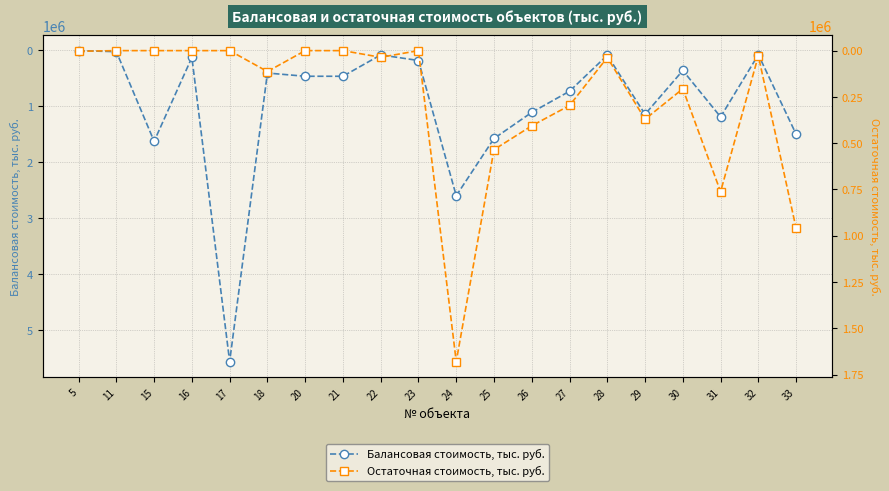

At how many categories does at least one series exceed 2243676?

2